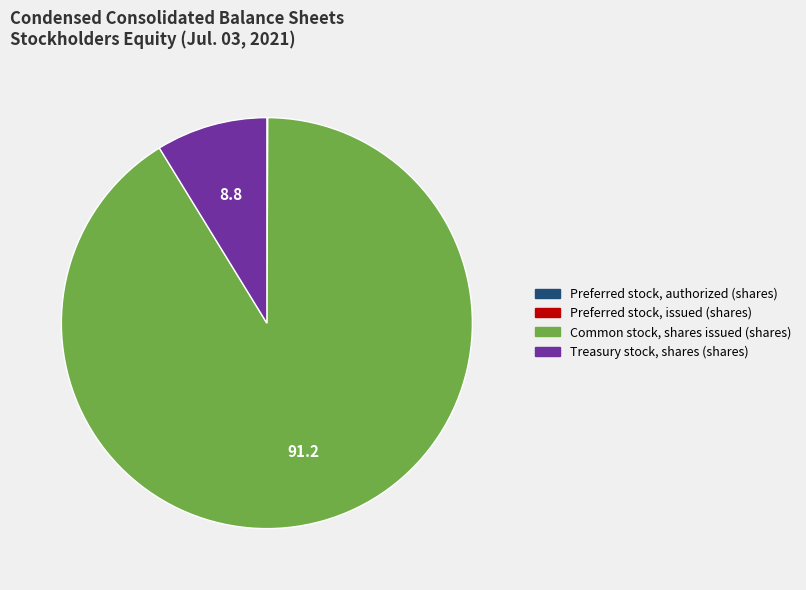

The Common stock, shares issued (shares) slice represents 91% of the pie. True or false?

True